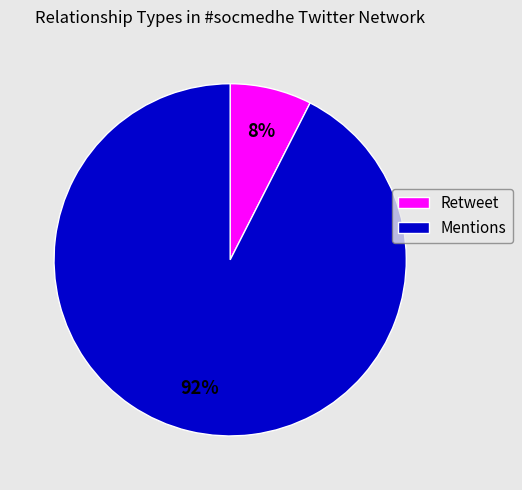

To the nearest percent, what percentage of the pie is Mentions?

92%